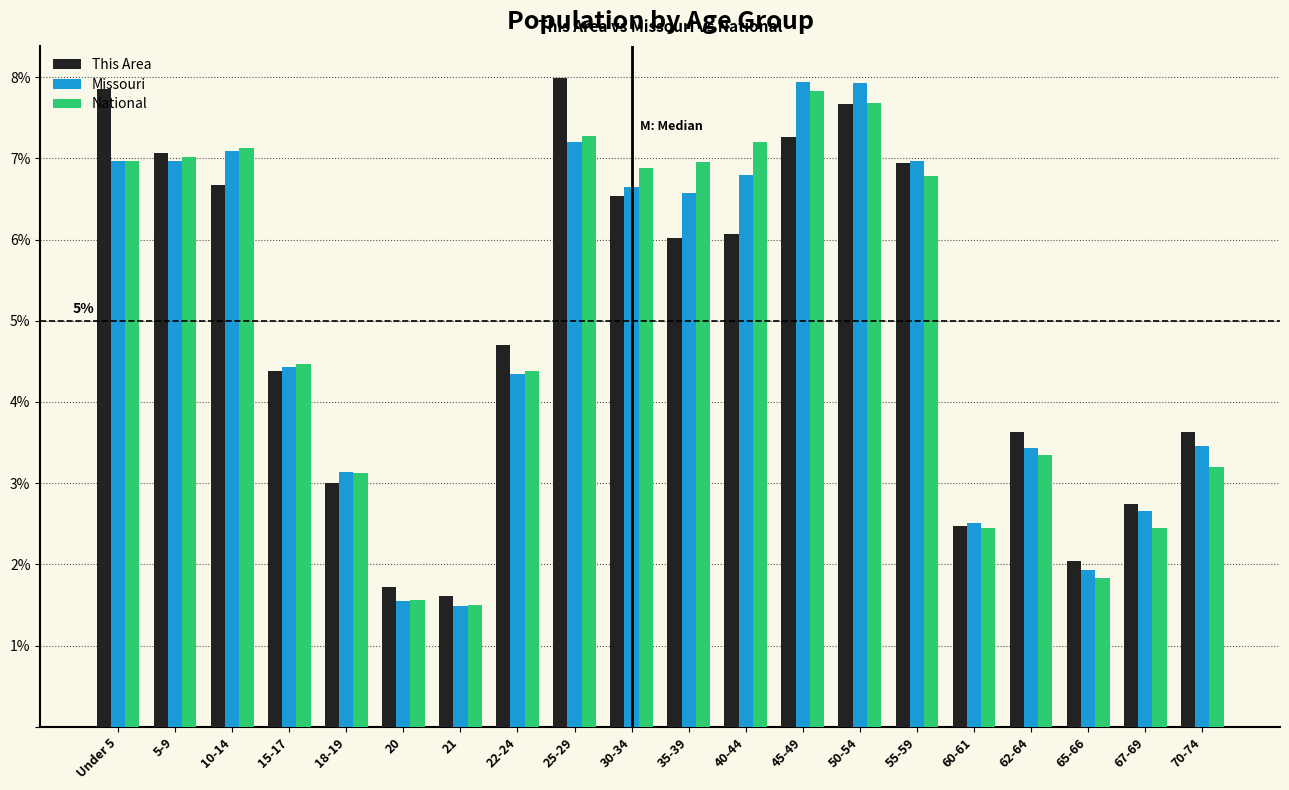

What are all the series names shown in the legend?

This Area, Missouri, National